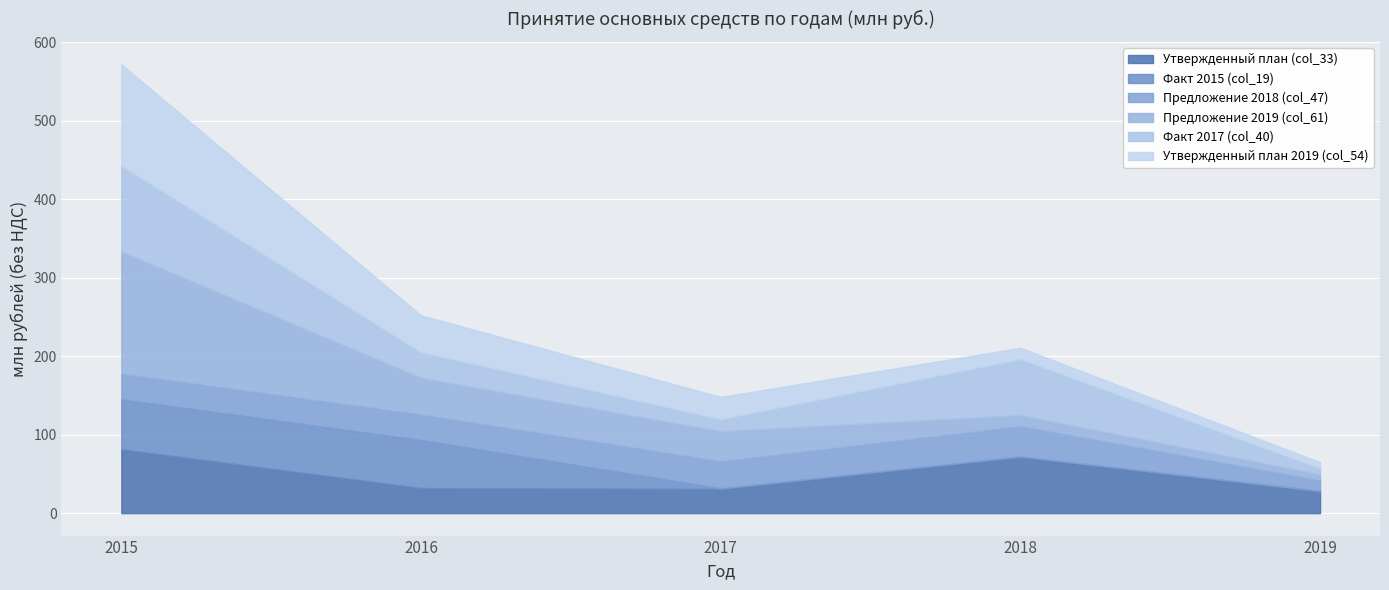

In Факт 2015 (col_19), how many points are lower than both neighbors (excluding endpoints)?

1